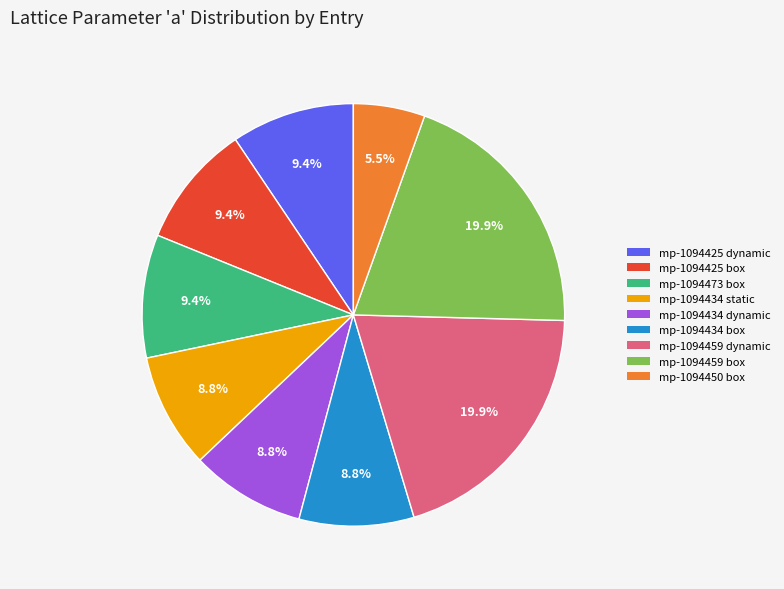

Does mp-1094434 box account for over 50% of the chart?

No